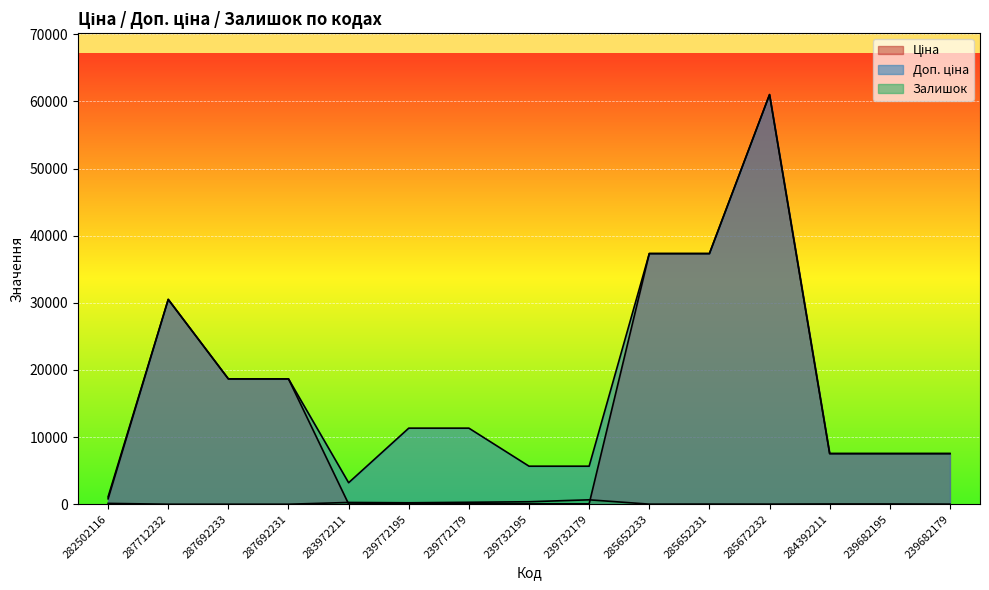

Where is the first local minimum for Доп. ціна?

283972211